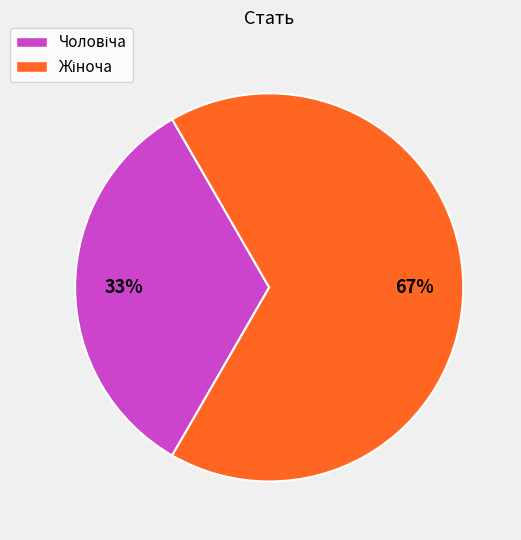

To the nearest percent, what is the average slice percentage?

50%